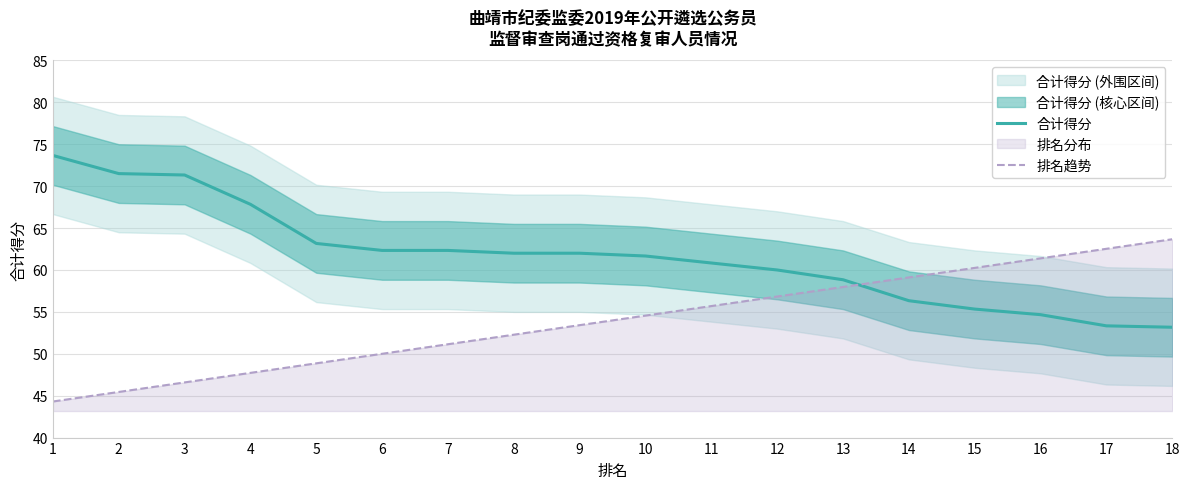

Reading right to left, transcribe all the data shown in this chart.

合计得分: 53.2	53.3	54.7	55.3	56.3	58.8	60.0	60.8	61.7	62.0	62.0	62.3	62.3	63.2	67.8	71.3	71.5	73.7
排名趋势: 63.7	62.5	61.4	60.3	59.1	58.0	56.8	55.7	54.6	53.4	52.3	51.1	50.0	48.9	47.7	46.6	45.4	44.3